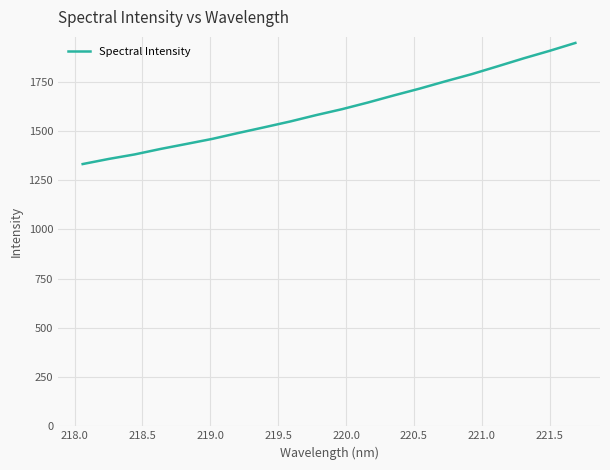

What is the smallest value displayed?

1331.5